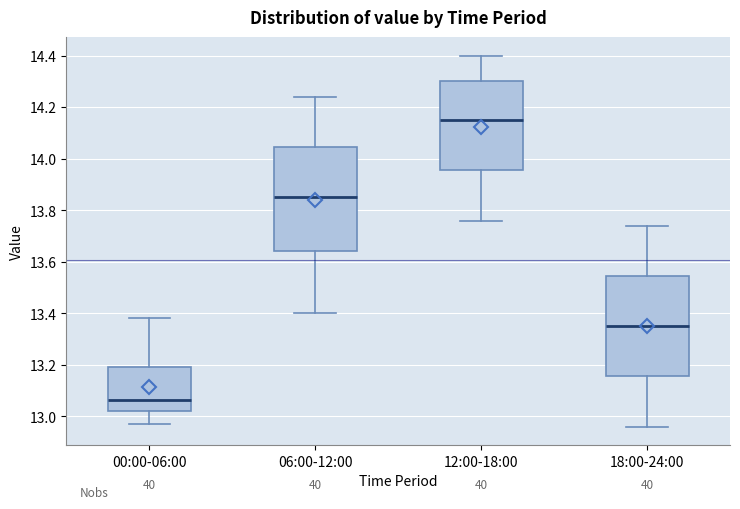

Which box has the lowest median line?

00:00-06:00